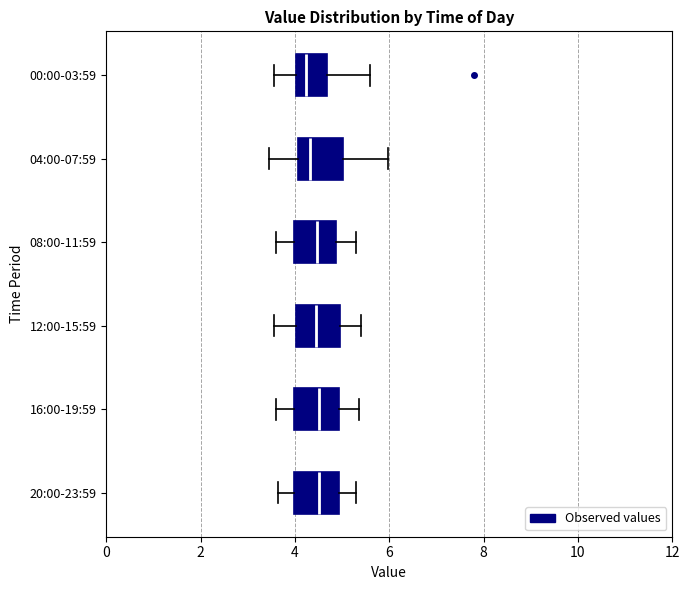

Reading bottom to top, transcribe this box plot: for each box, give where its median line is, the range the box spans, and where its two whiskers end, as read against the x-axis. The values are not printed on the chart, so give them approximately, as read against the axis.

20:00-23:59: median 4.6, box 4.0 to 5.0, whiskers 3.6 to 5.4
16:00-19:59: median 4.6, box 4.0 to 5.0, whiskers 3.6 to 5.4
12:00-15:59: median 4.4, box 4.0 to 5.0, whiskers 3.6 to 5.4
08:00-11:59: median 4.4, box 4.0 to 4.8, whiskers 3.6 to 5.4
04:00-07:59: median 4.4, box 4.0 to 5.0, whiskers 3.4 to 6.0
00:00-03:59: median 4.2, box 4.0 to 4.6, whiskers 3.6 to 5.6